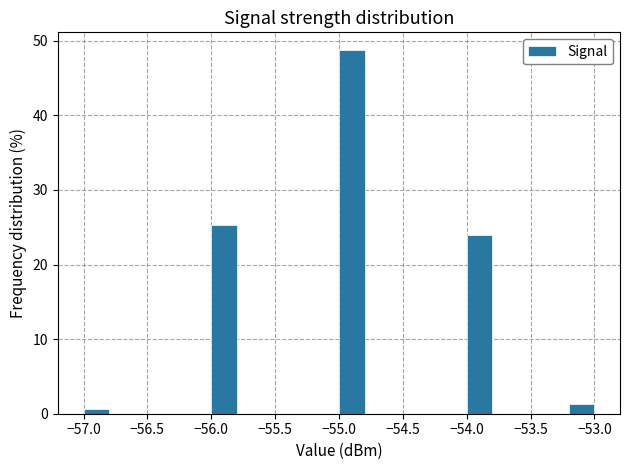

Which range on the x-axis has the tallest bar?

-55.0 to -54.8